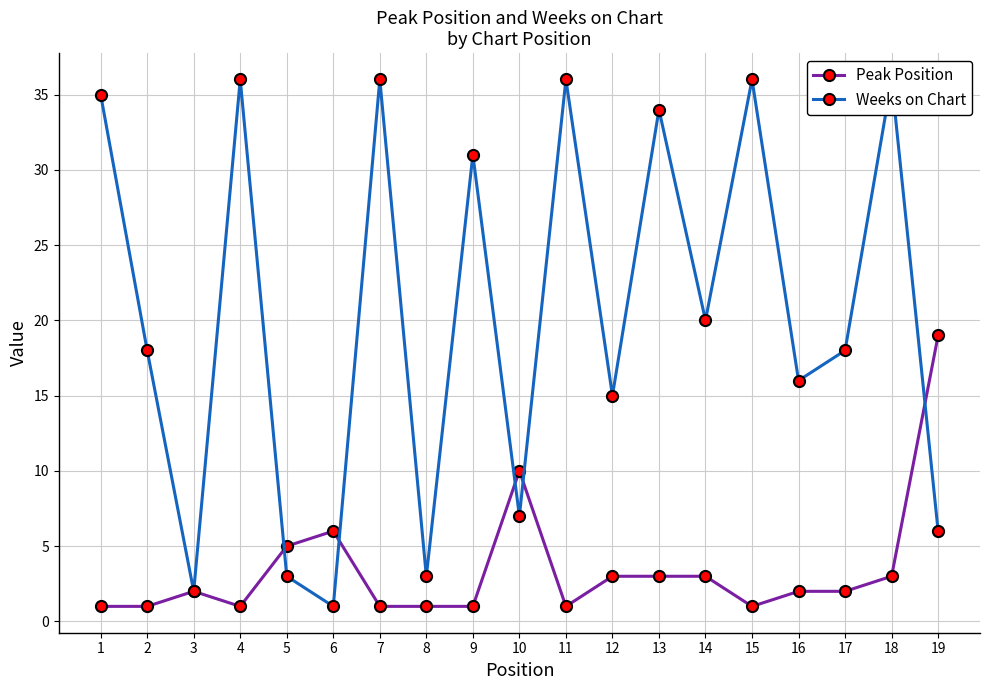

In Weeks on Chart, how many points are lower than both neighbors (excluding endpoints)?

7